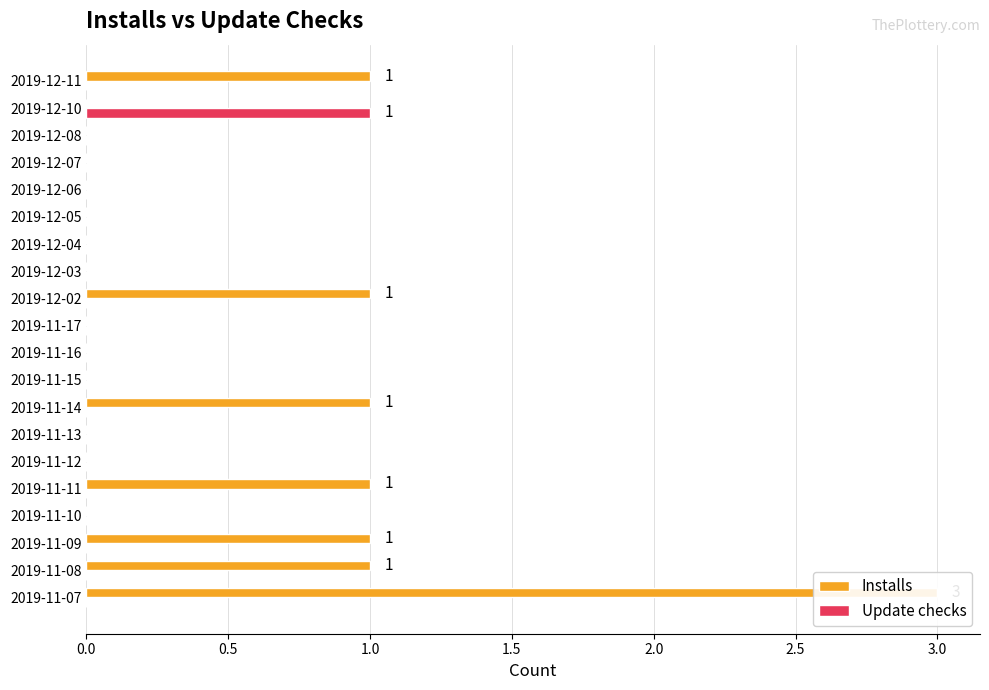

Is the value of Update checks at 2019-11-14 greater than the value of Installs at 2019-11-10?

No